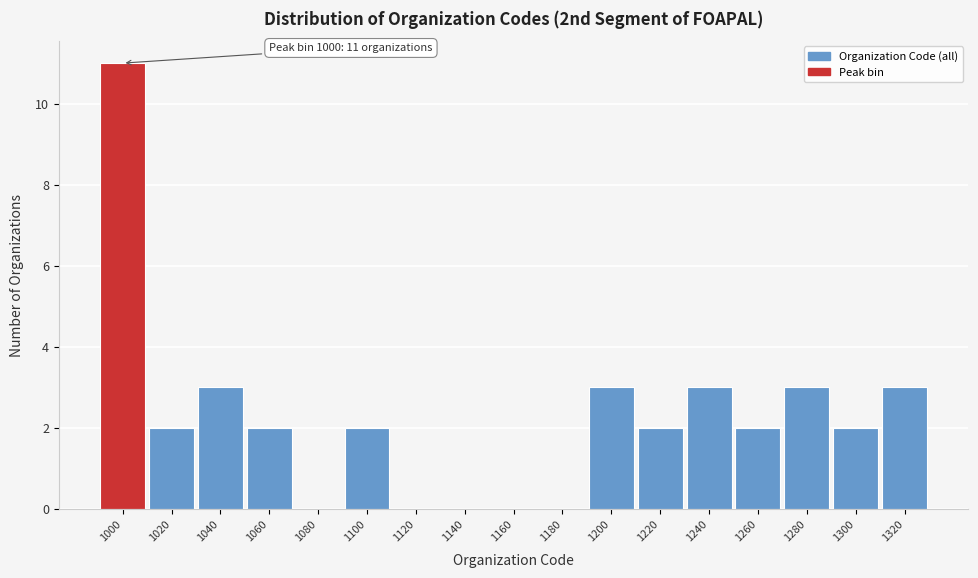

Reading left to right, extract all data points from this chart.

1000=11	1020=2	1040=3	1060=2	1080=0	1100=2	1120=0	1140=0	1160=0	1180=0	1200=3	1220=2	1240=3	1260=2	1280=3	1300=2	1320=3